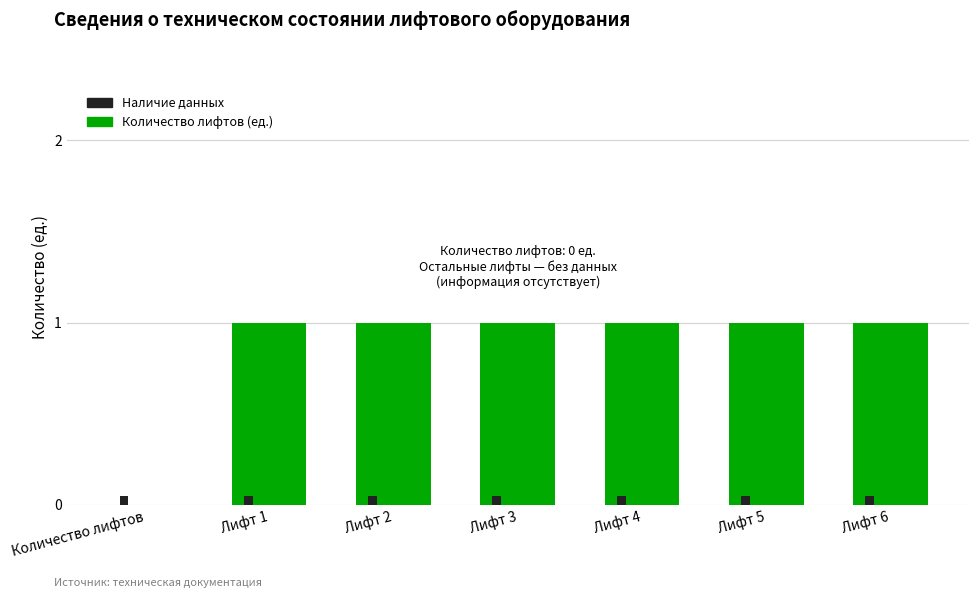

How many data points does each series have?

7